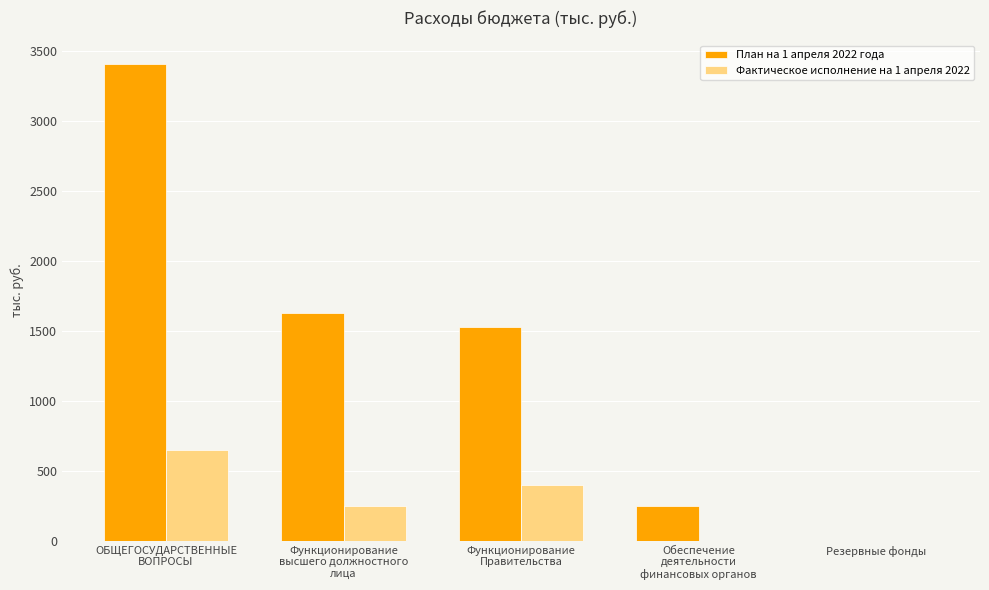

The План на 1 апреля 2022 года series shows 0.0 at Резервные фонды. True or false?

True